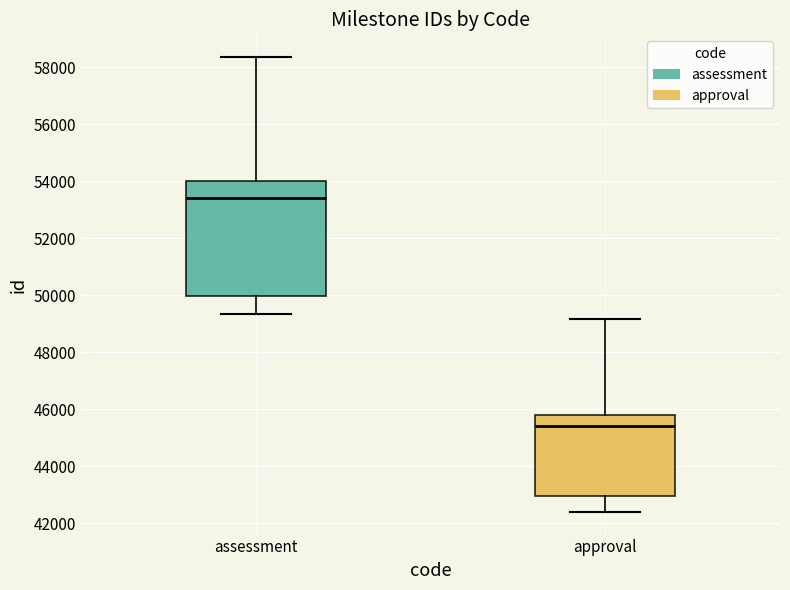

Where does the median line of the box for assessment sit on the y-axis? The values are not printed on the chart, so give them approximately, as read against the axis.

53400